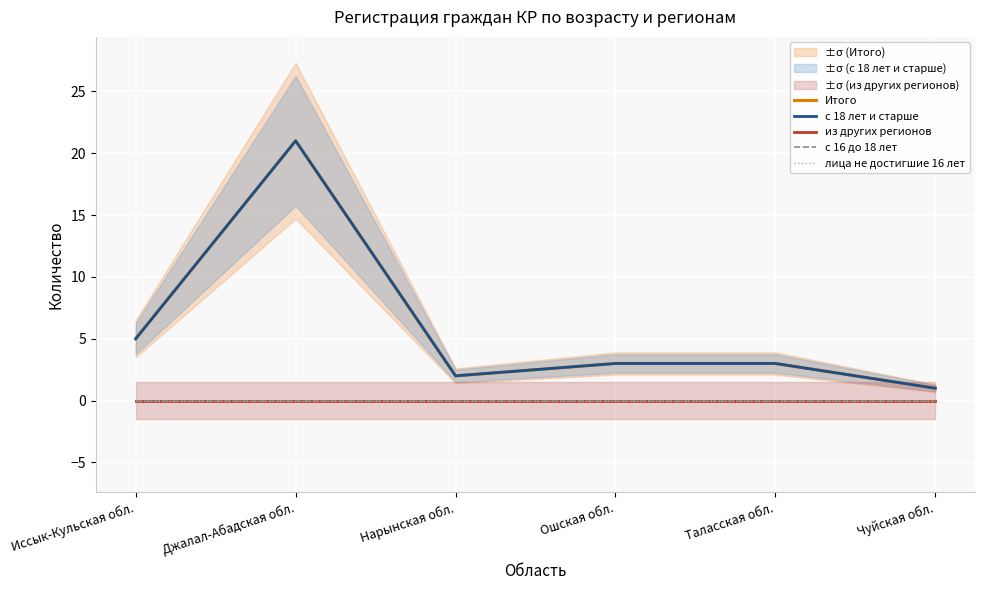

What are all the series names shown in the legend?

Итого, с 18 лет и старше, из других регионов, с 16 до 18 лет, лица не достигшие 16 лет